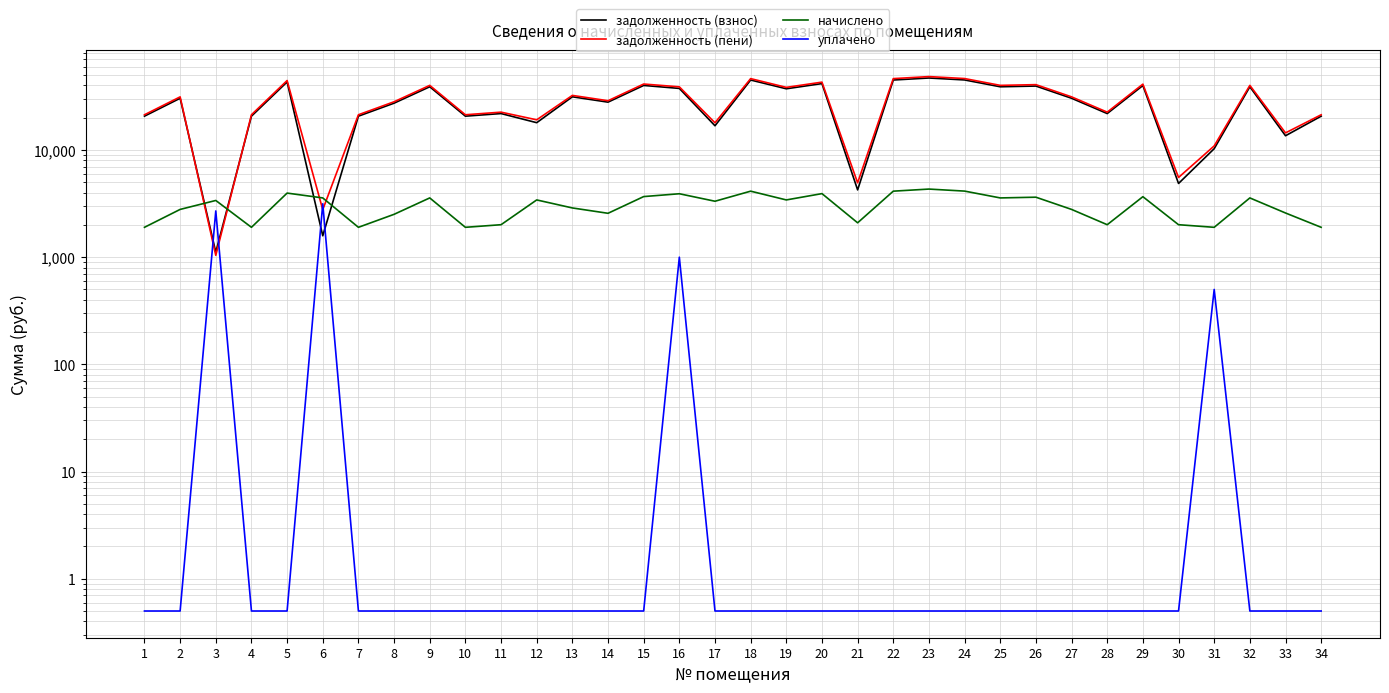

What is the sum of the начислено values at 17 and 30?

5334.5